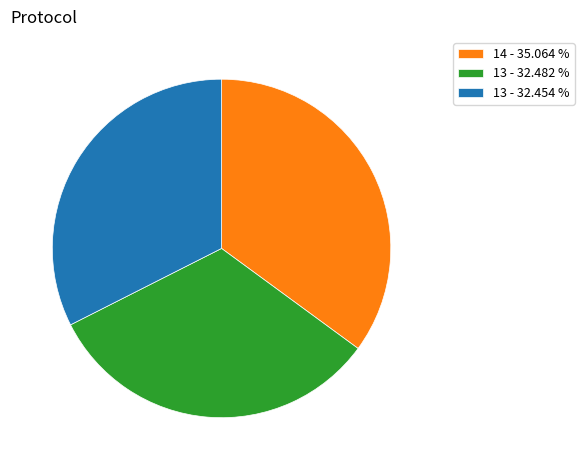

Between 13 - 32.454 % and 14 - 35.064 %, which is larger?

14 - 35.064 %